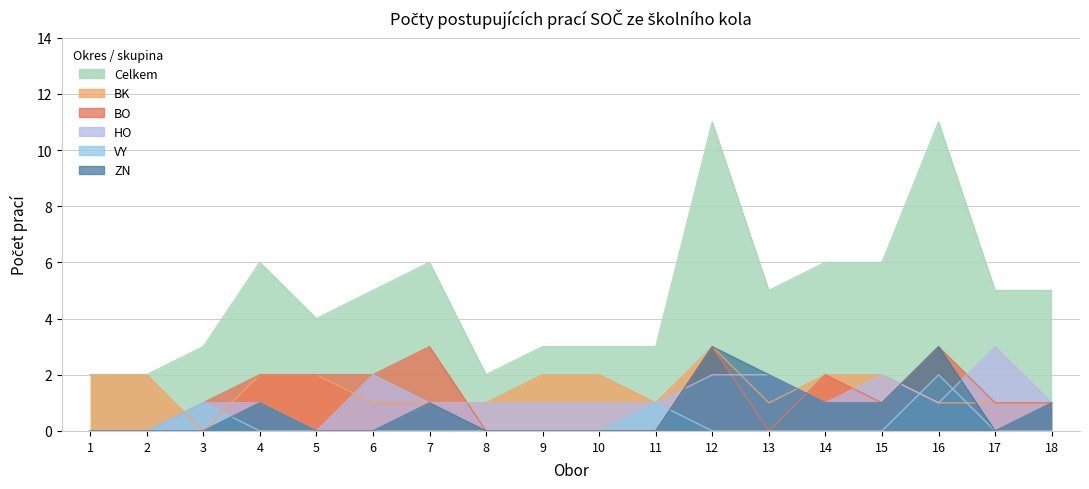

What are all the series names shown in the legend?

Celkem, BK, BO, HO, VY, ZN